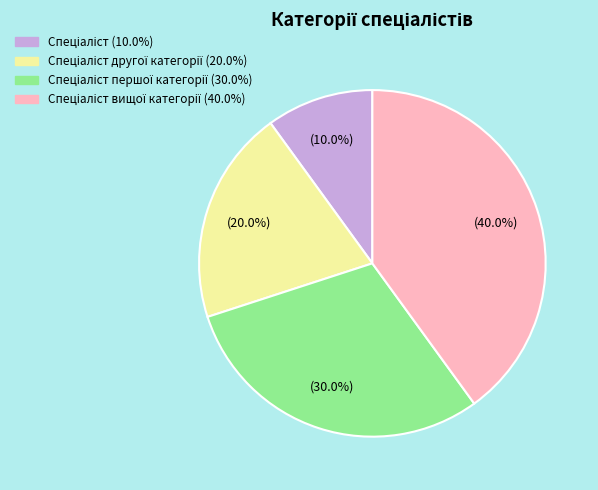

How many slices are in this pie chart?

4